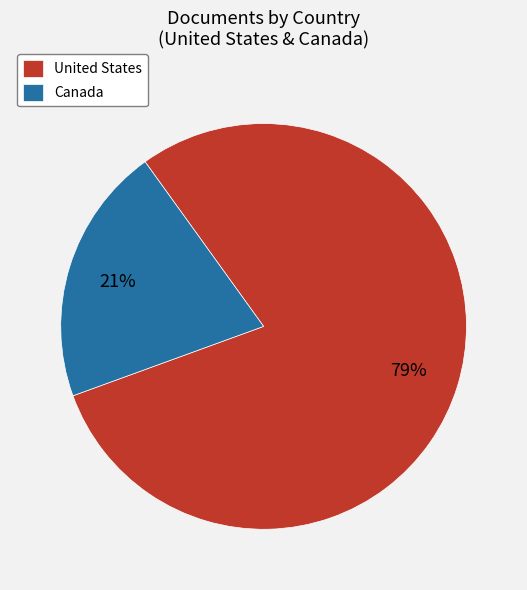

What is the ratio of the value at Canada to the value at United States?

0.3